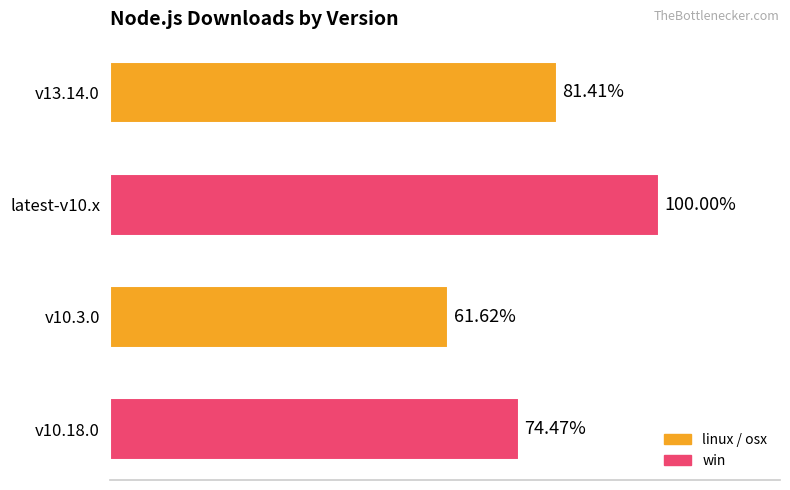

Are the bars horizontal?

Yes